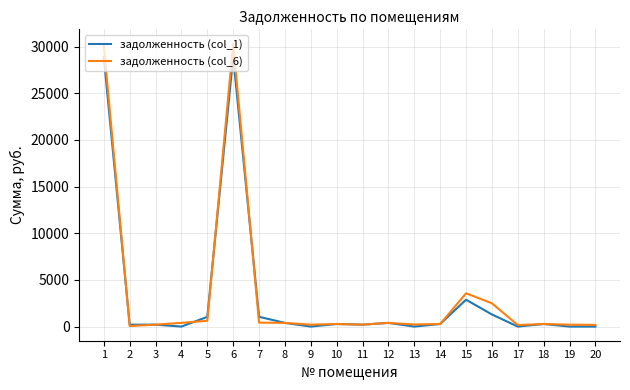

What is the greatest value displayed?

30337.2